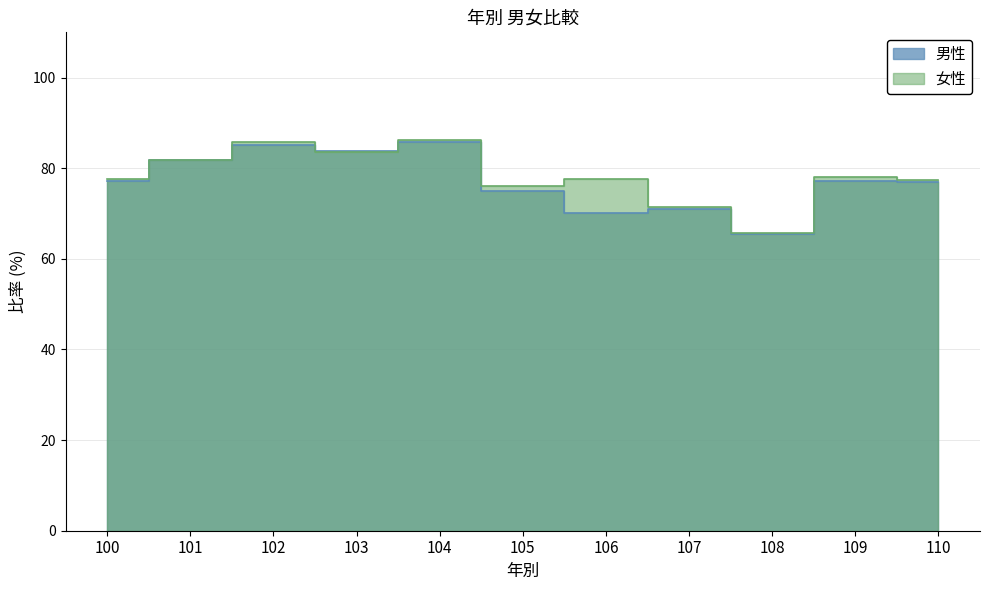

What is the value of the 女性 point at the 6th from the left?

76.0